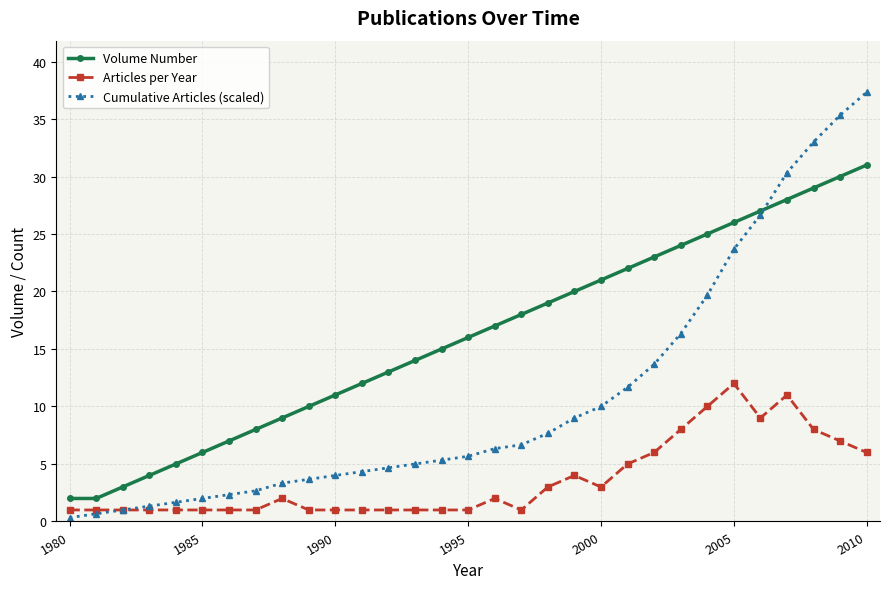

True or false: Articles per Year and Volume Number cross at least once.

False